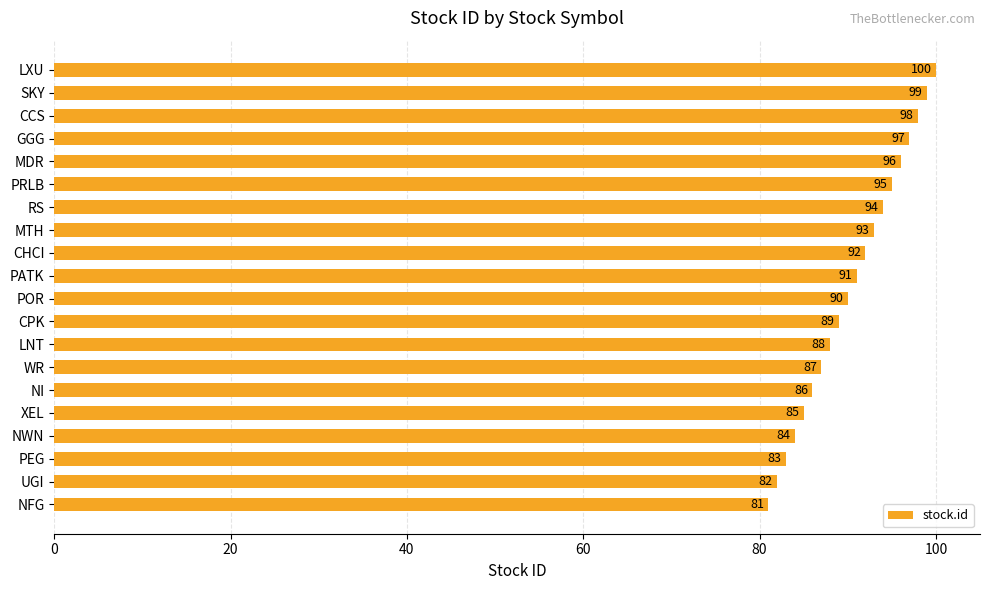

Are the bars grouped side by side (vs. stacked)?

No